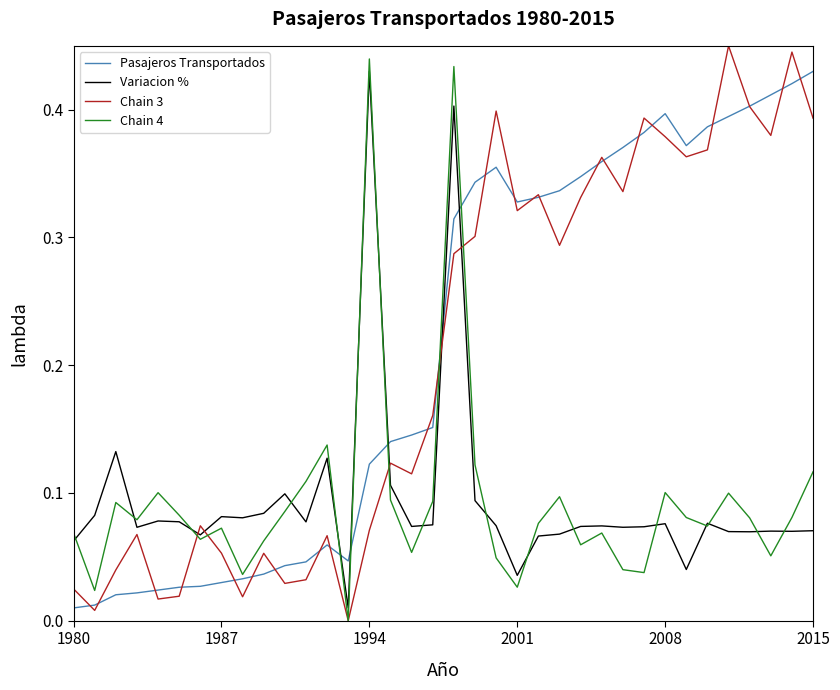

Which series ends up on top after the final intersection of Pasajeros Transportados and Variacion %?

Pasajeros Transportados